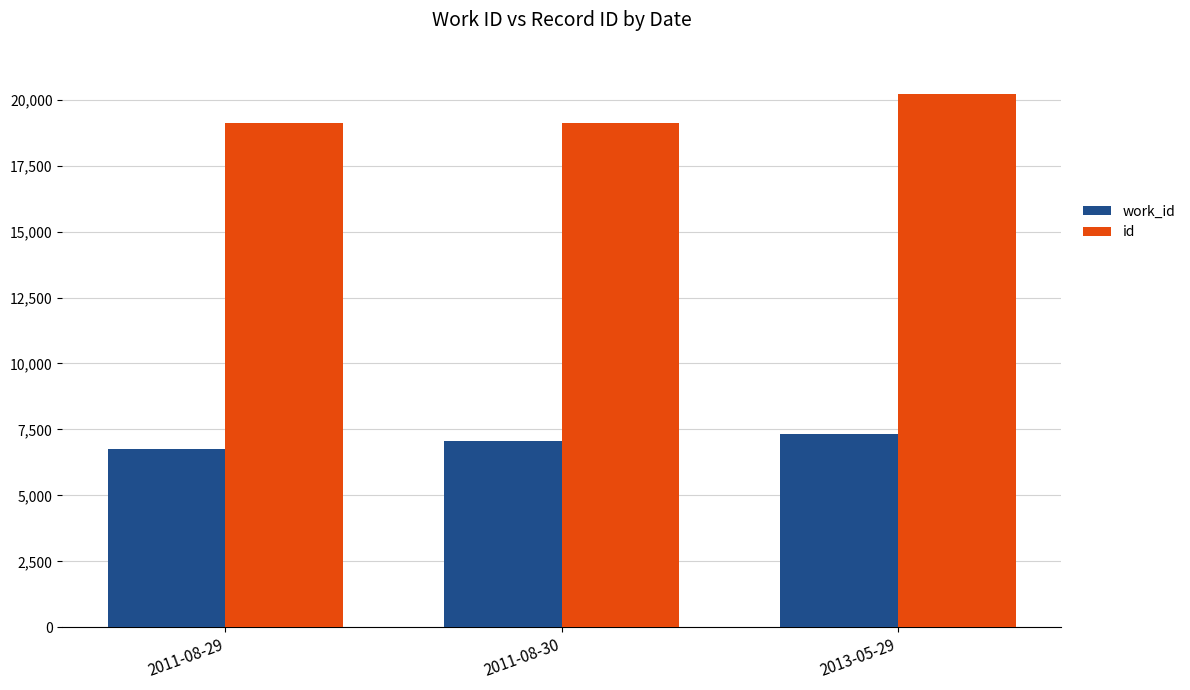

Which series has the largest total across all categories?

id